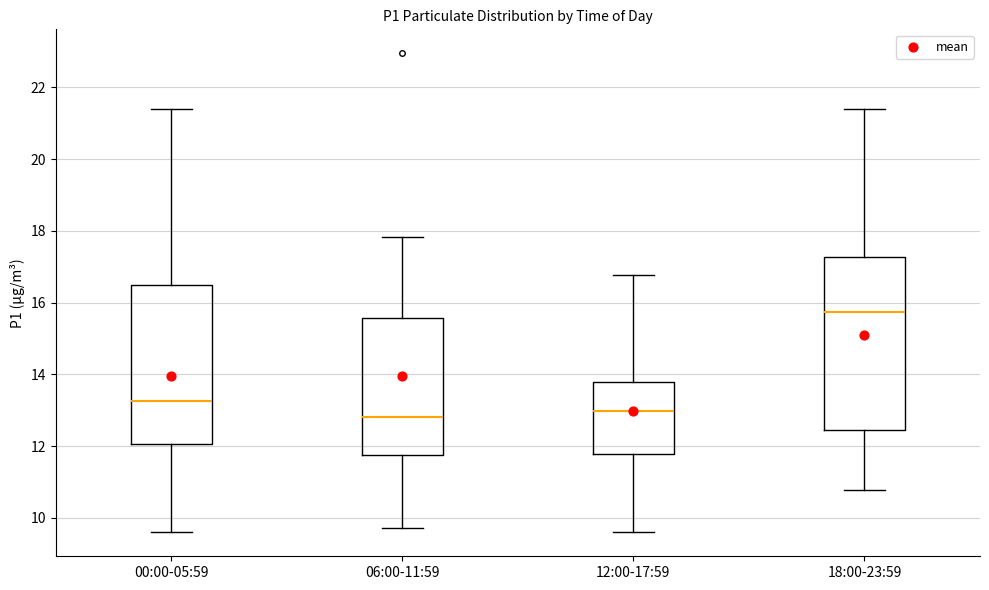

Which box's median line is the highest?

18:00-23:59